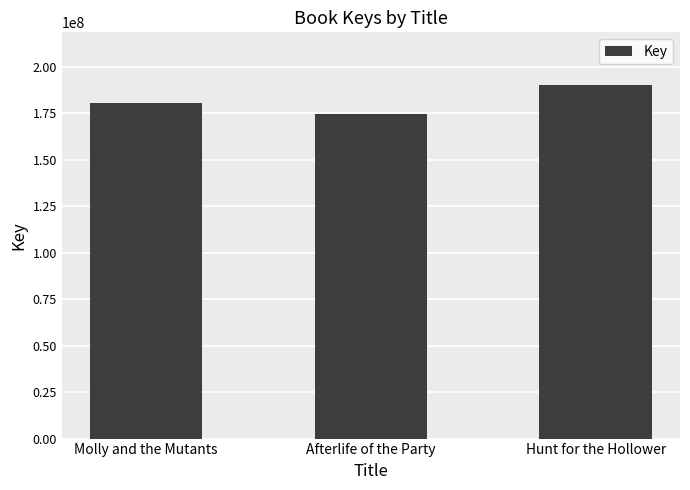

The value at Molly and the Mutants is 70667246. True or false?

False